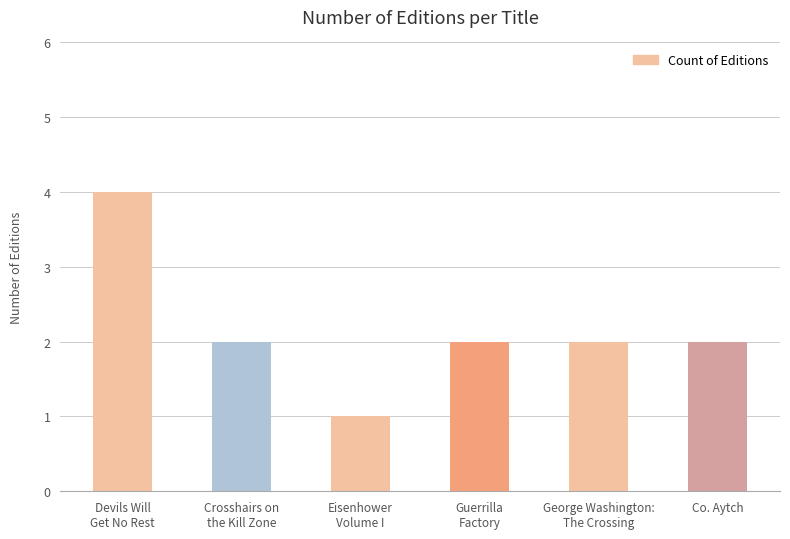

What is the value of the 3rd bar from the left?

1